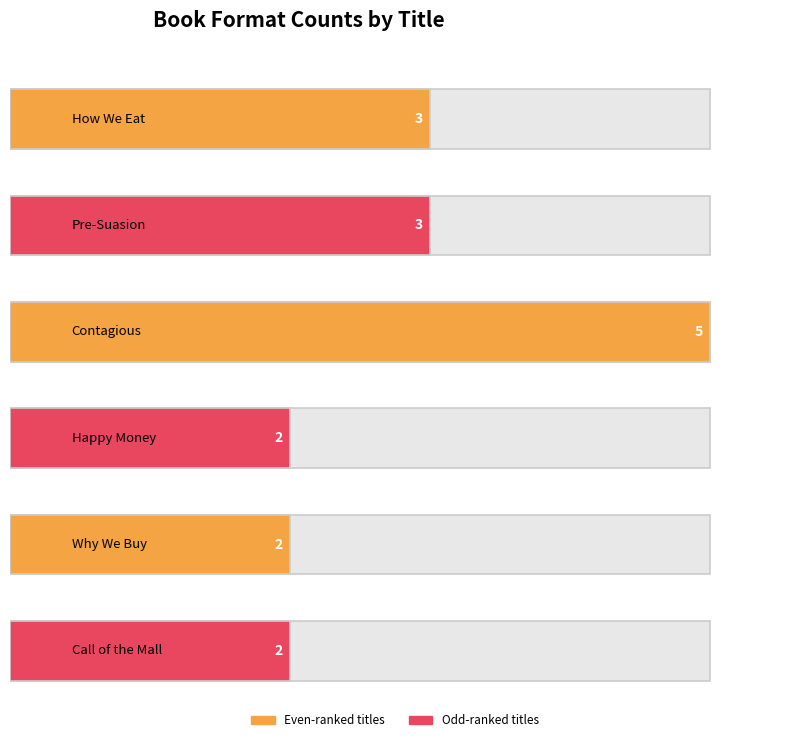

What is the sum of all values?

17